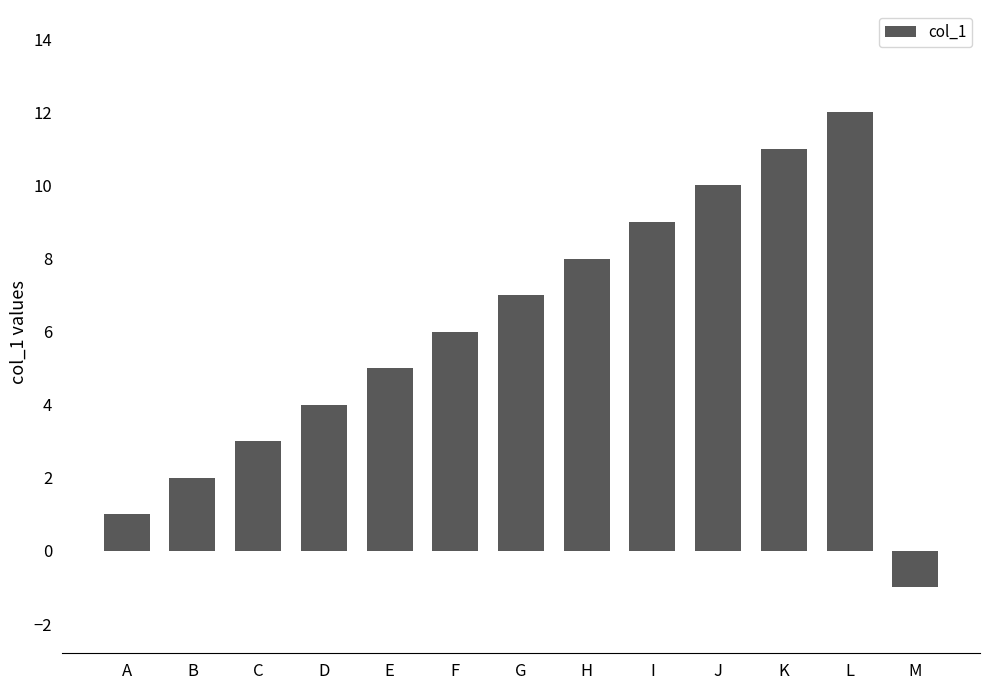

What is the sum of the values at M and L?

11